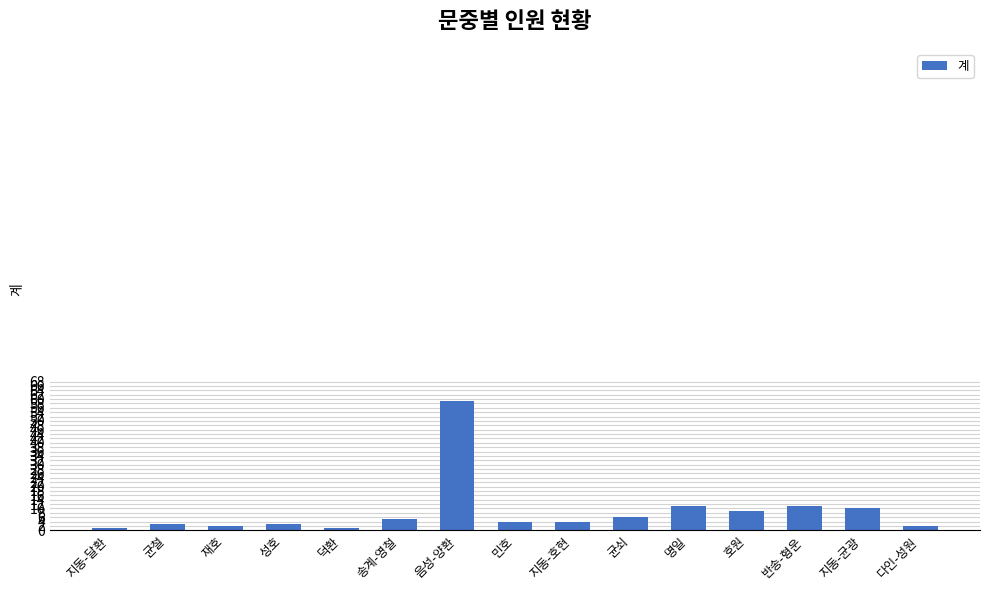

Which label corresponds to the largest value in the chart?

음성-양환